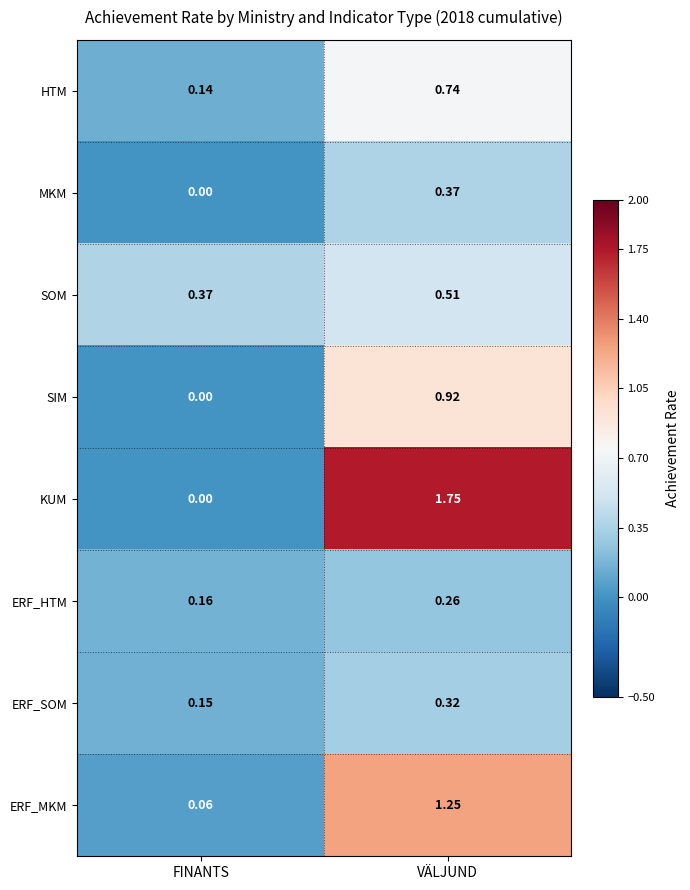

At which label is MKM closest to 0?

FINANTS